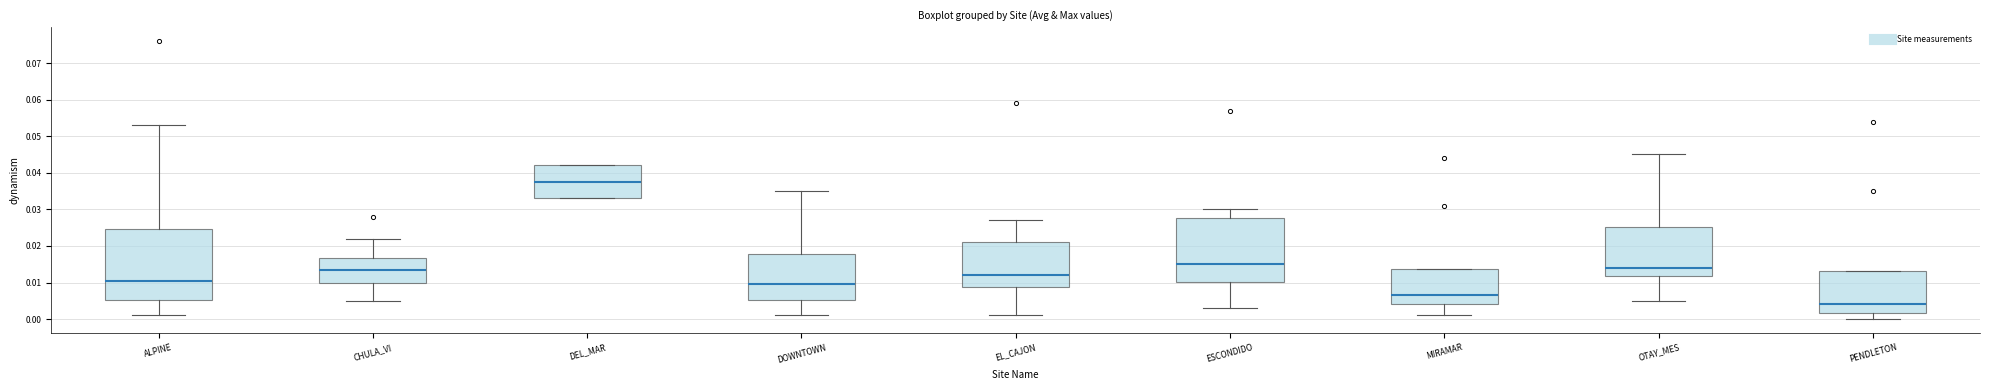

Which box is the tallest, from its lower edge to its upper edge?

ALPINE